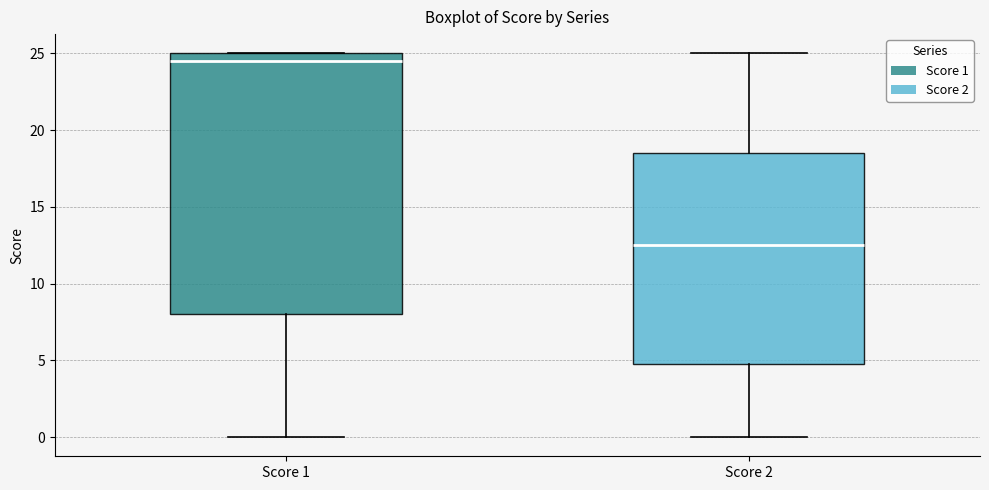

Which box's median line is the lowest?

Score 2